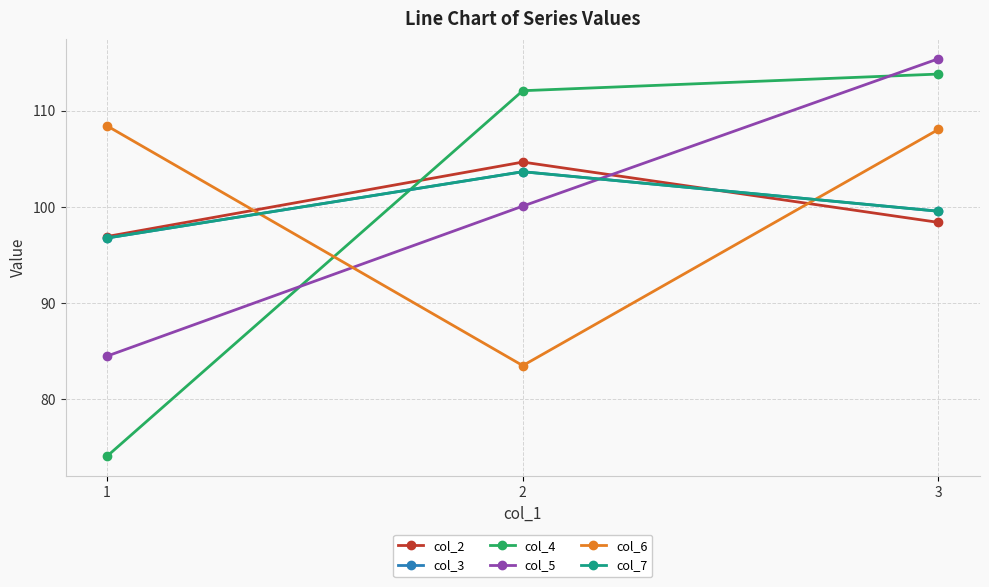

At which category is the sum across all series the highest?

3